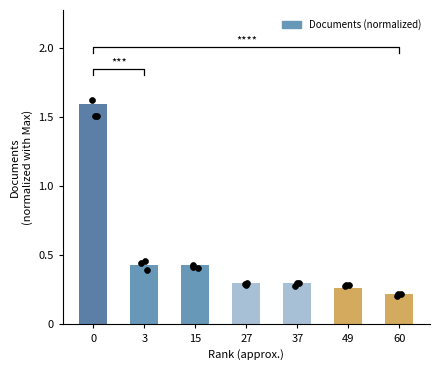

Which has a higher value, 37 or 27?

27